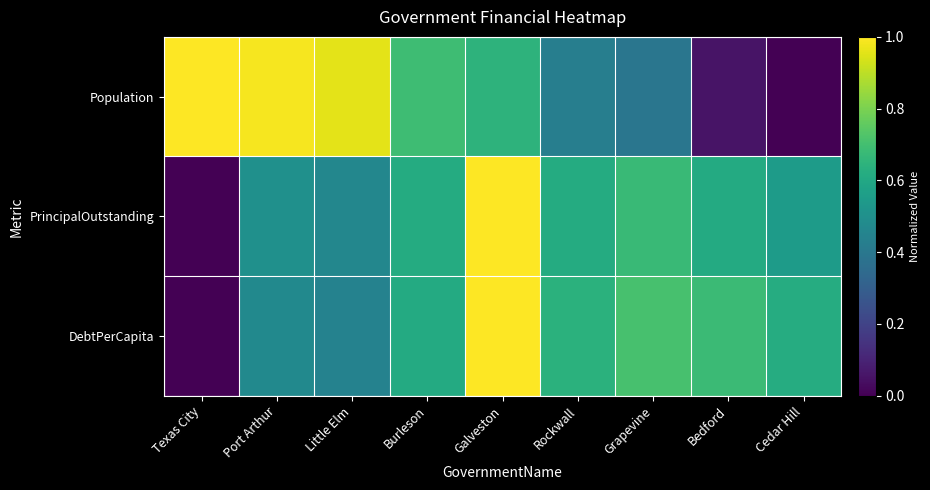

Between Texas City and Burleson, which is larger?

Texas City